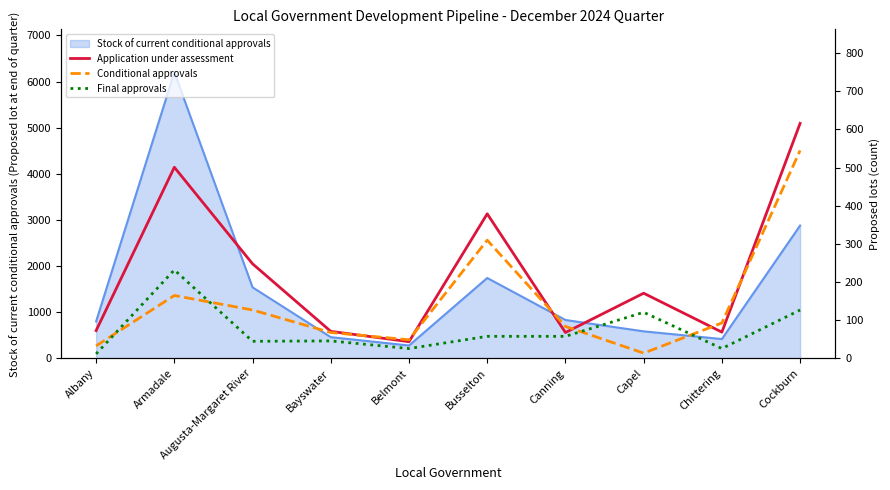

The value of Conditional approvals at Canning is 122. True or false?

False